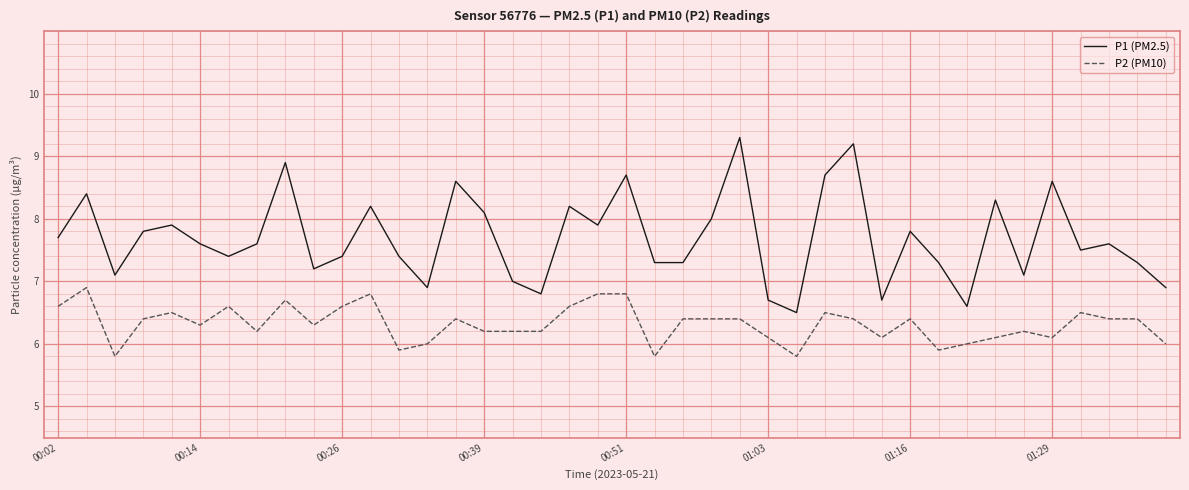

What is the difference between the maximum and minimum values in the P2 (PM10) series?

1.1